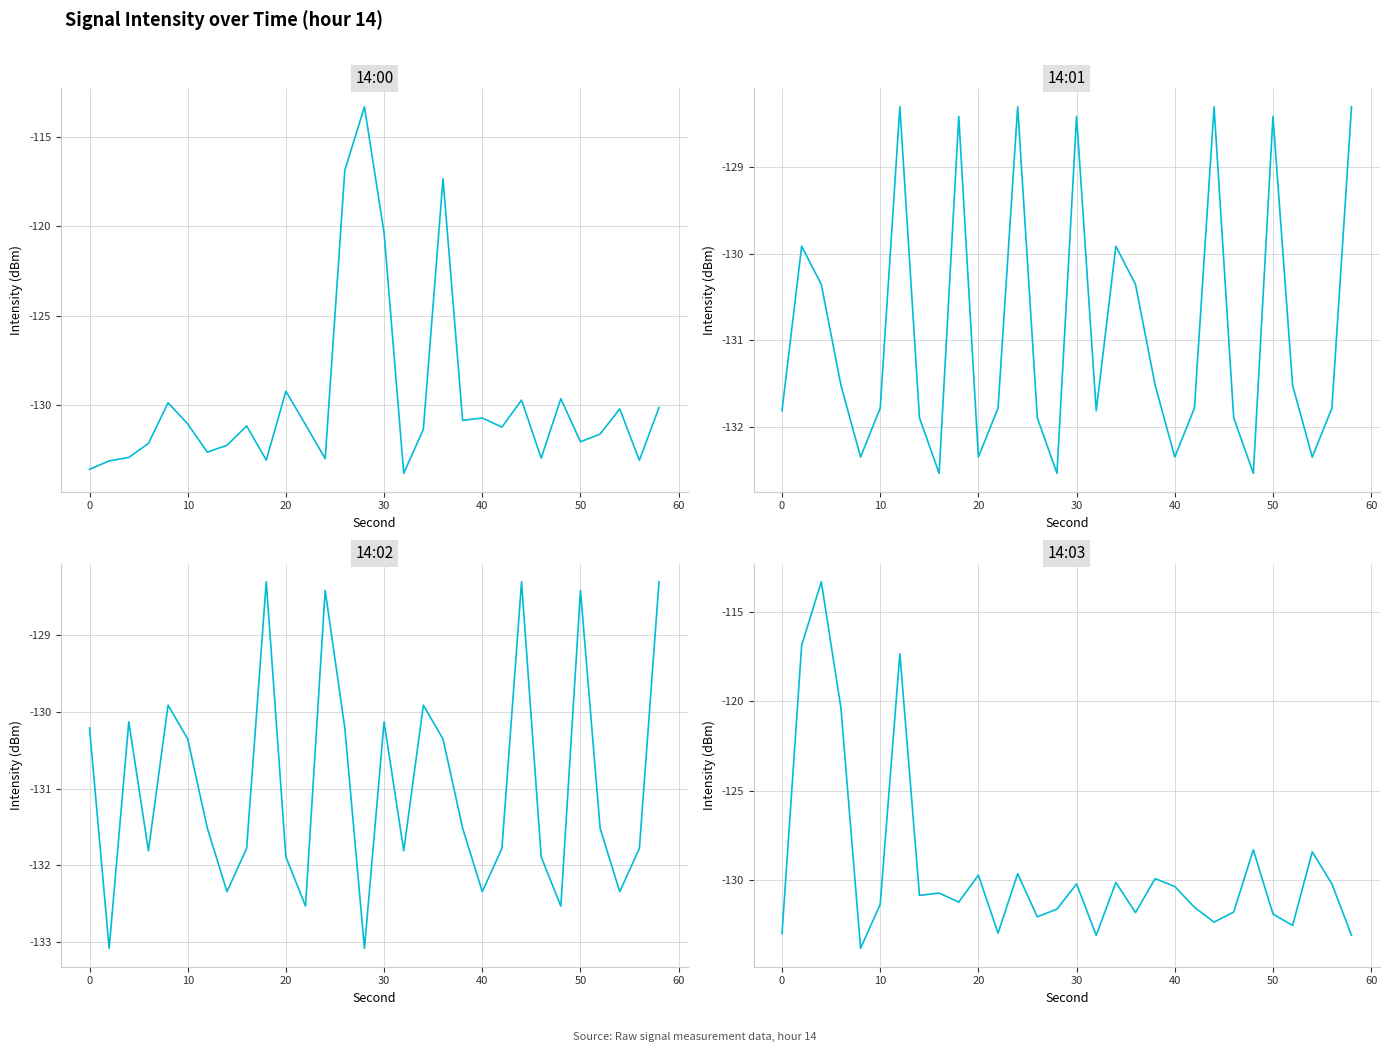

What are all the series names shown in the legend?

14:00, 14:01, 14:02, 14:03